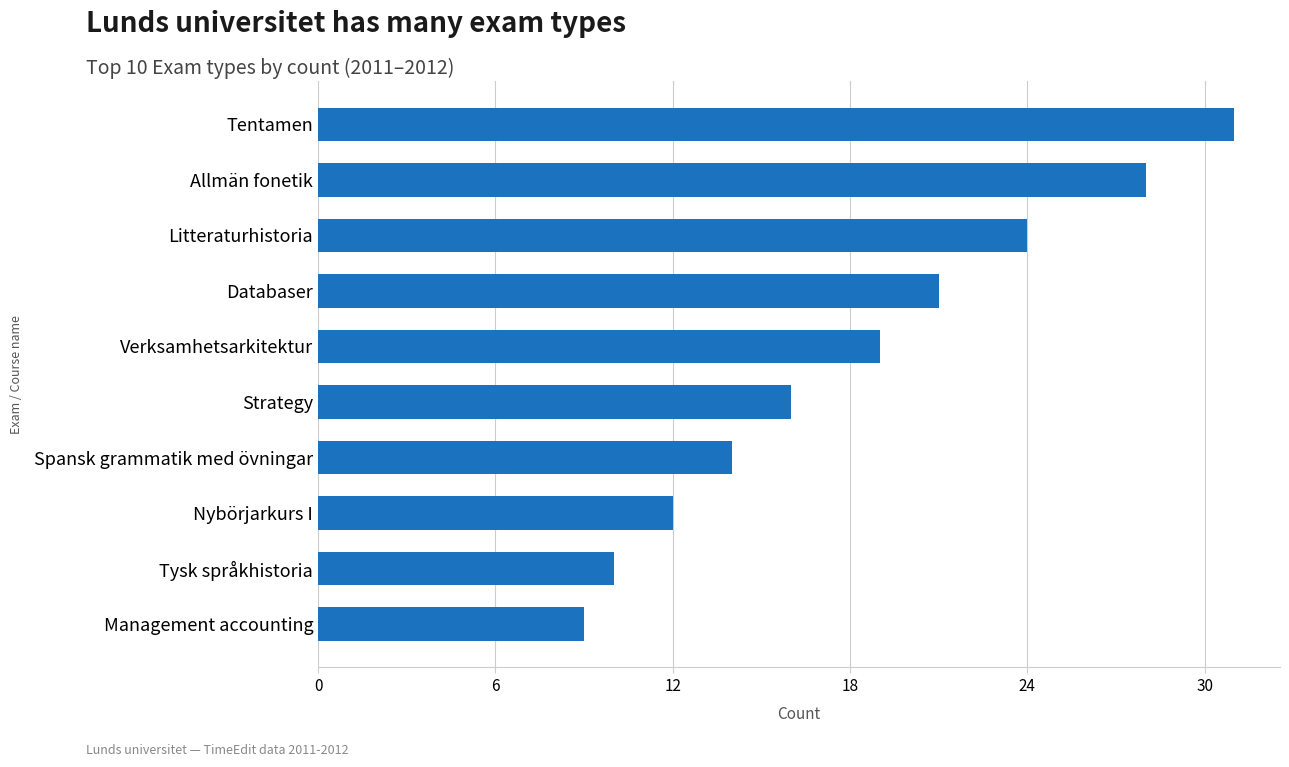

Are the bars grouped side by side (vs. stacked)?

No